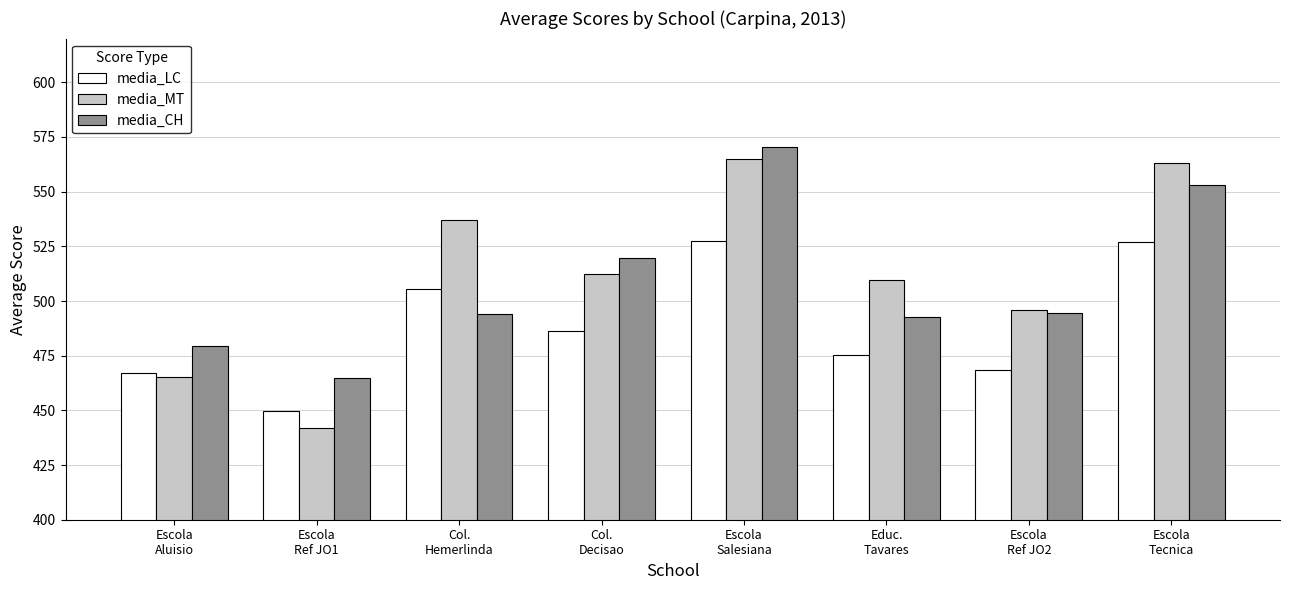

What is the sum of the media_CH values at Escola
Ref JO2 and Escola
Salesiana?

1064.9